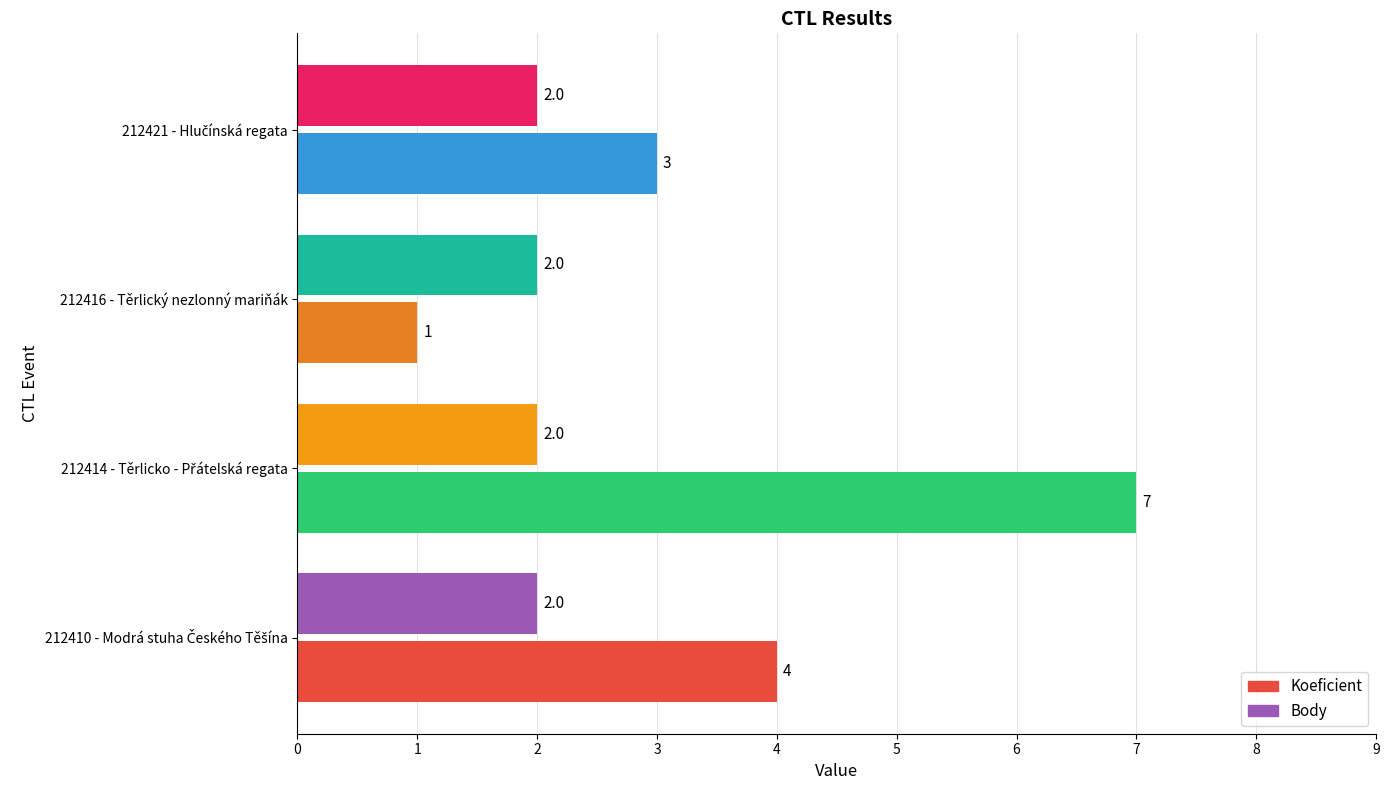

The value of Koeficient at 212416 - Těrlický nezlonný mariňák is 2. True or false?

False